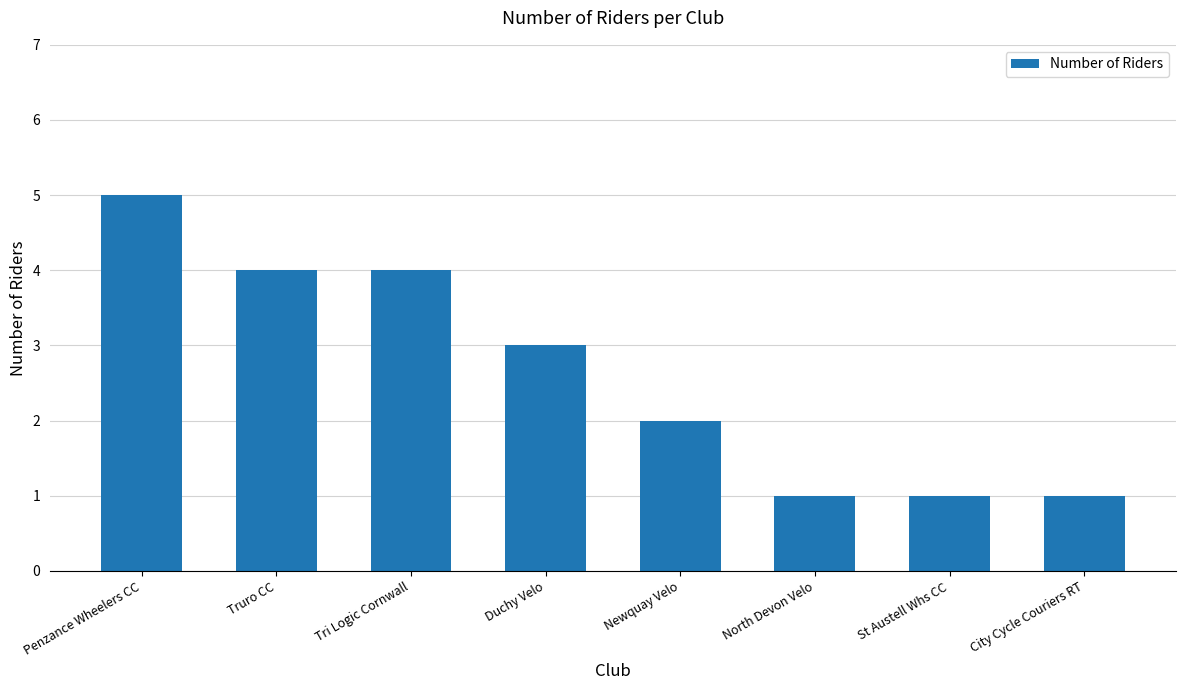

Are the bars grouped side by side (vs. stacked)?

No